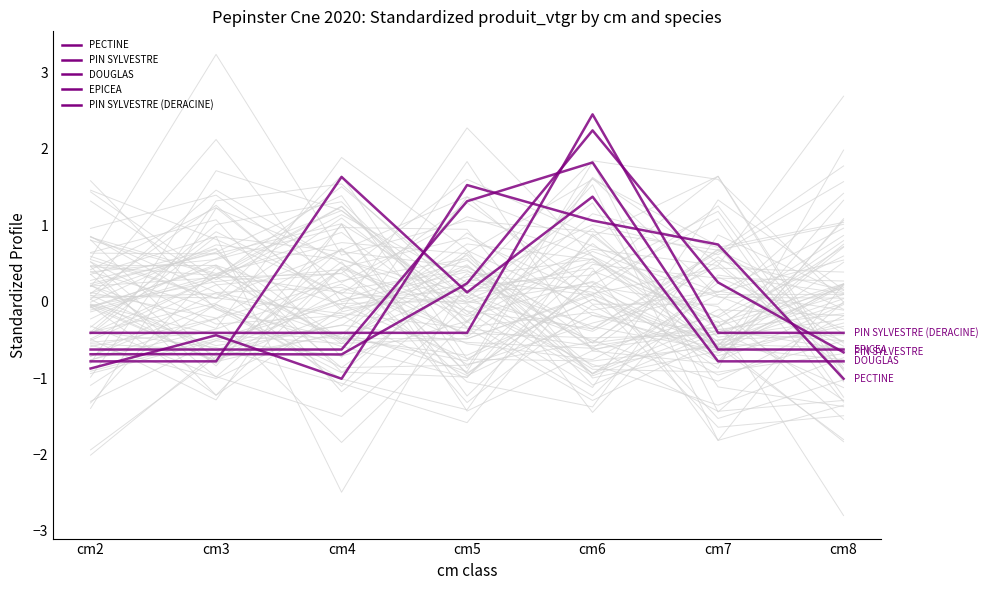

At which label does PIN SYLVESTRE (DERACINE) first exceed 0?

cm6